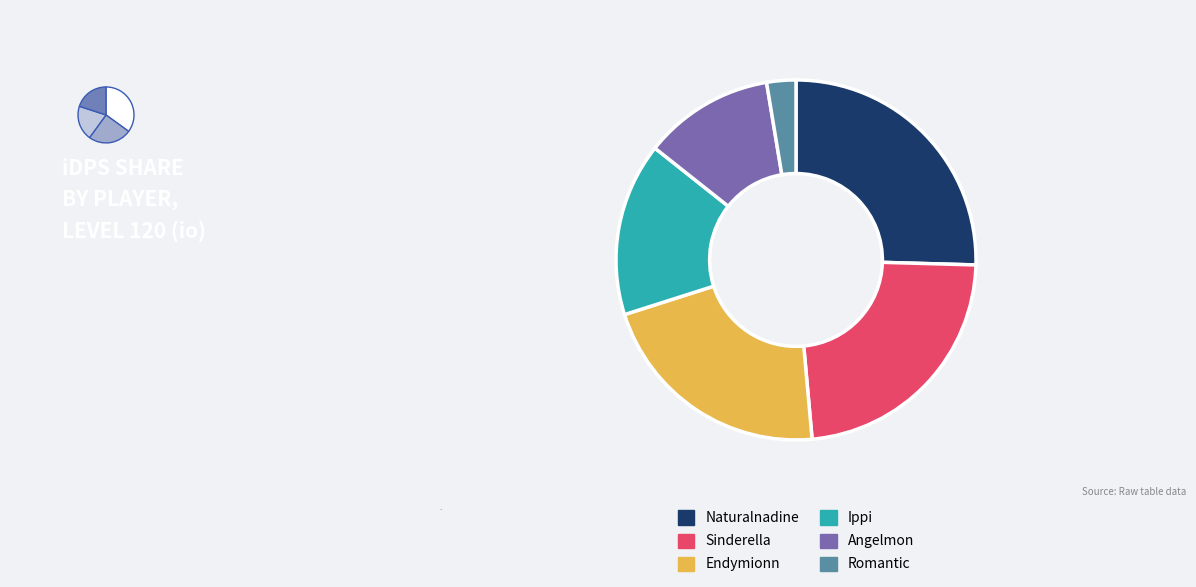

Rank the categories by value from highest to lowest.

Naturalnadine, Sinderella, Endymionn, Ippi, Angelmon, Romantic